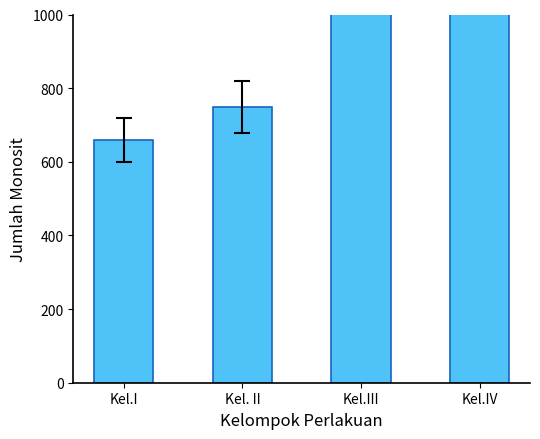

Rank the categories by value from highest to lowest.

Kel.IV, Kel.III, Kel. II, Kel.I